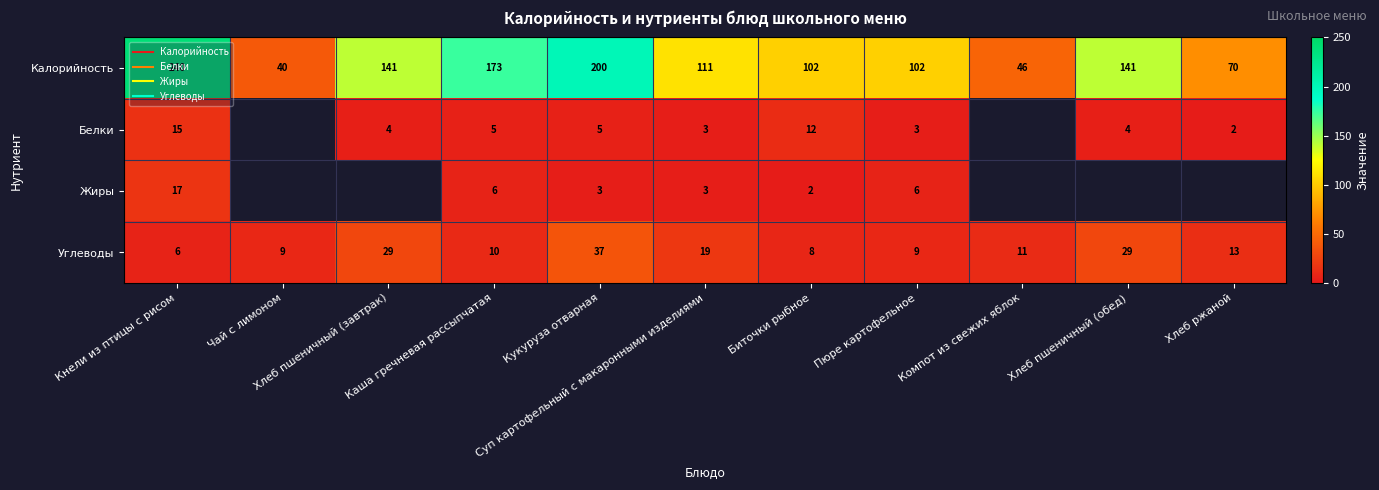

What is the difference between the highest and lowest values at Чай с лимоном?

31.0